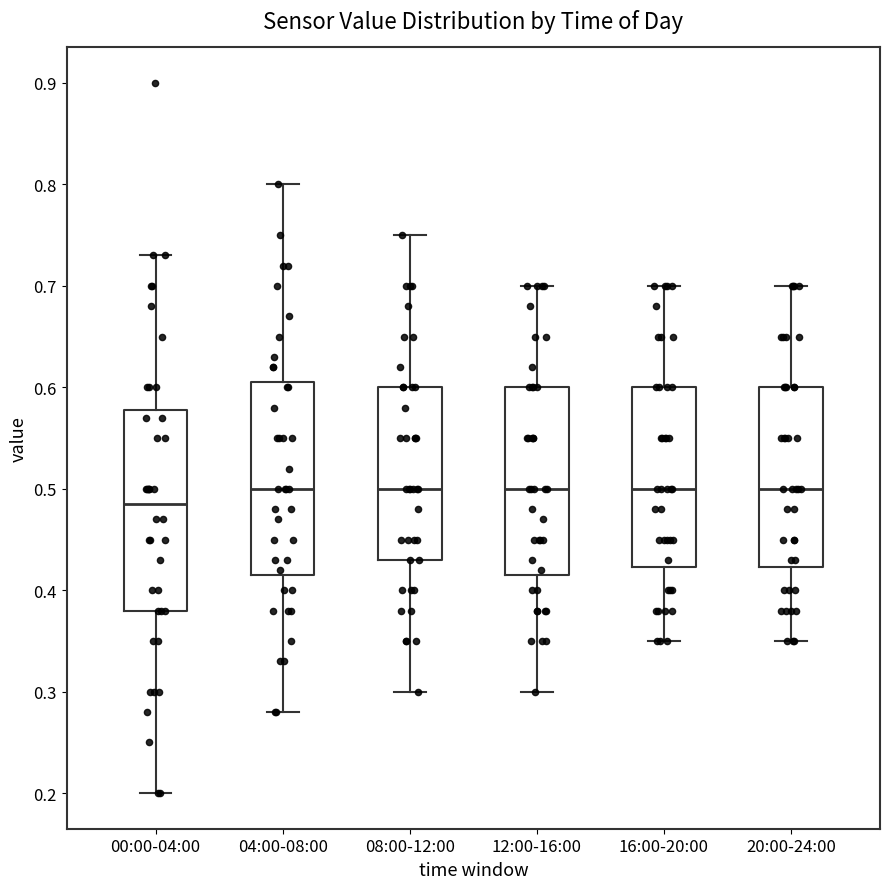

Reading left to right, read every box against the y-axis: the position of its median line, the range the box covers, and the ends of its whiskers. The values are not printed on the chart, so give them approximately, as read against the axis.

00:00-04:00: median 0.49, box 0.38 to 0.58, whiskers 0.20 to 0.73
04:00-08:00: median 0.50, box 0.42 to 0.61, whiskers 0.28 to 0.80
08:00-12:00: median 0.50, box 0.43 to 0.60, whiskers 0.30 to 0.75
12:00-16:00: median 0.50, box 0.42 to 0.60, whiskers 0.30 to 0.70
16:00-20:00: median 0.50, box 0.42 to 0.60, whiskers 0.35 to 0.70
20:00-24:00: median 0.50, box 0.42 to 0.60, whiskers 0.35 to 0.70